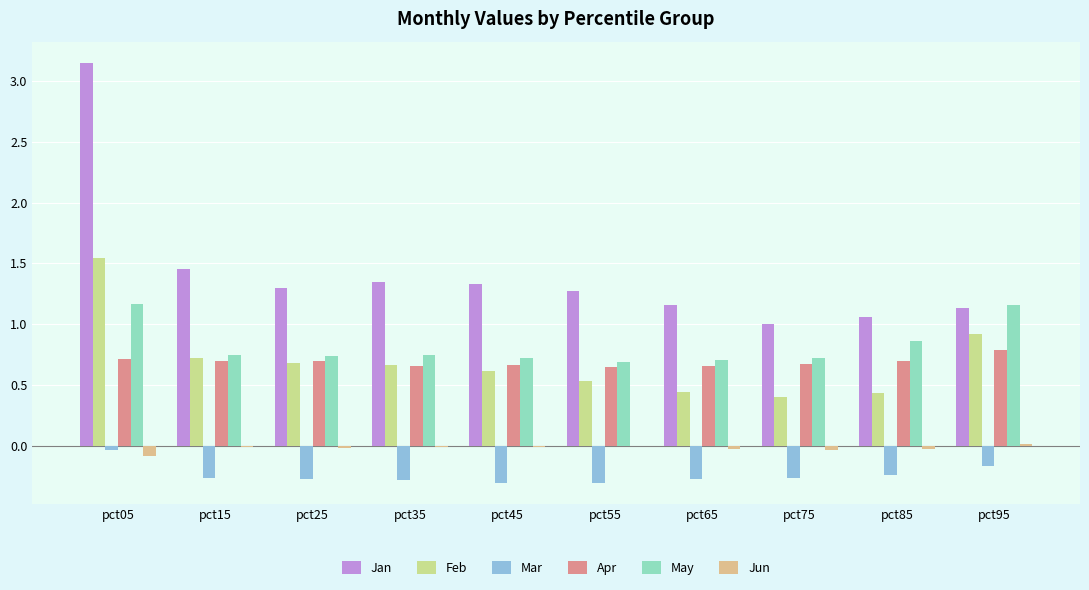

Reading left to right, what are all the values shown in this chart?

Jan: pct05=3.1	pct15=1.5	pct25=1.3	pct35=1.3	pct45=1.3	pct55=1.3	pct65=1.2	pct75=1.0	pct85=1.1	pct95=1.1
Feb: pct05=1.5	pct15=0.7	pct25=0.7	pct35=0.7	pct45=0.6	pct55=0.5	pct65=0.4	pct75=0.4	pct85=0.4	pct95=0.9
Mar: pct05=-0.0	pct15=-0.3	pct25=-0.3	pct35=-0.3	pct45=-0.3	pct55=-0.3	pct65=-0.3	pct75=-0.3	pct85=-0.2	pct95=-0.2
Apr: pct05=0.7	pct15=0.7	pct25=0.7	pct35=0.7	pct45=0.7	pct55=0.6	pct65=0.7	pct75=0.7	pct85=0.7	pct95=0.8
May: pct05=1.2	pct15=0.7	pct25=0.7	pct35=0.7	pct45=0.7	pct55=0.7	pct65=0.7	pct75=0.7	pct85=0.9	pct95=1.2
Jun: pct05=-0.1	pct15=-0.0	pct25=-0.0	pct35=-0.0	pct45=-0.0	pct55=-0.0	pct65=-0.0	pct75=-0.0	pct85=-0.0	pct95=0.0